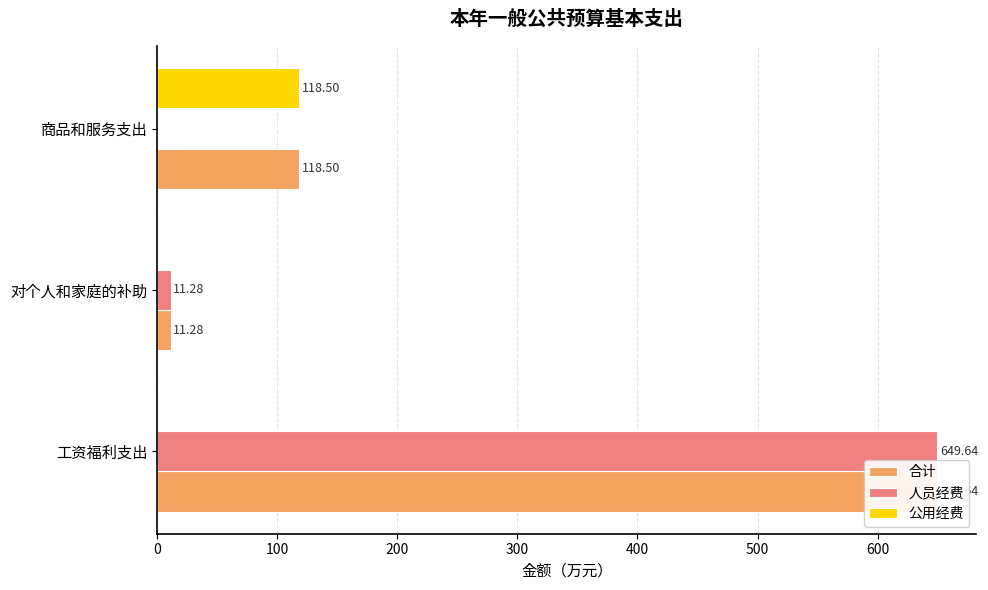

Is it true that 人员经费 equals 649.6 at 工资福利支出?

True